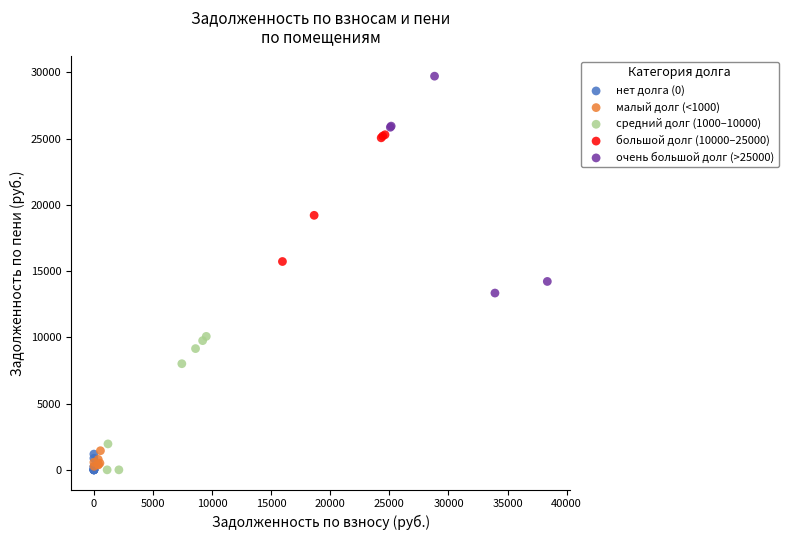

Which series contains the highest Y value?

очень большой долг (>25000)